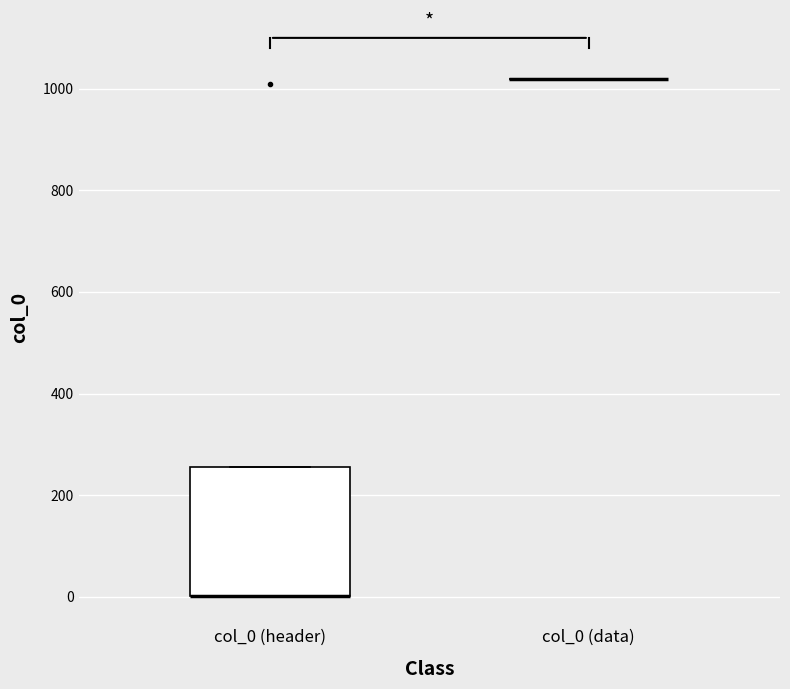

Reading left to right, read every box against the y-axis: the position of its median line, the range the box covers, and the ends of its whiskers. The values are not printed on the chart, so give them approximately, as read against the axis.

col_0 (header): median 0 (drawn on the box's lower edge), box 0 to 260, whiskers 0 to 260
col_0 (data): box collapsed to a line at 1020, whiskers 1020 to 1020